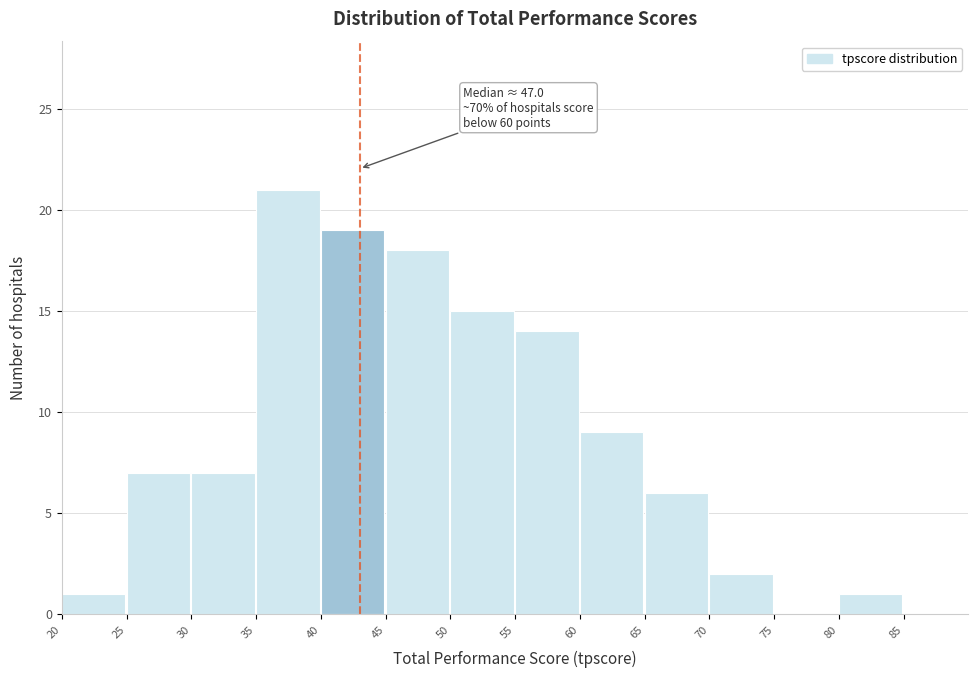

Over which range of the x-axis is the bar tallest?

35 to 40